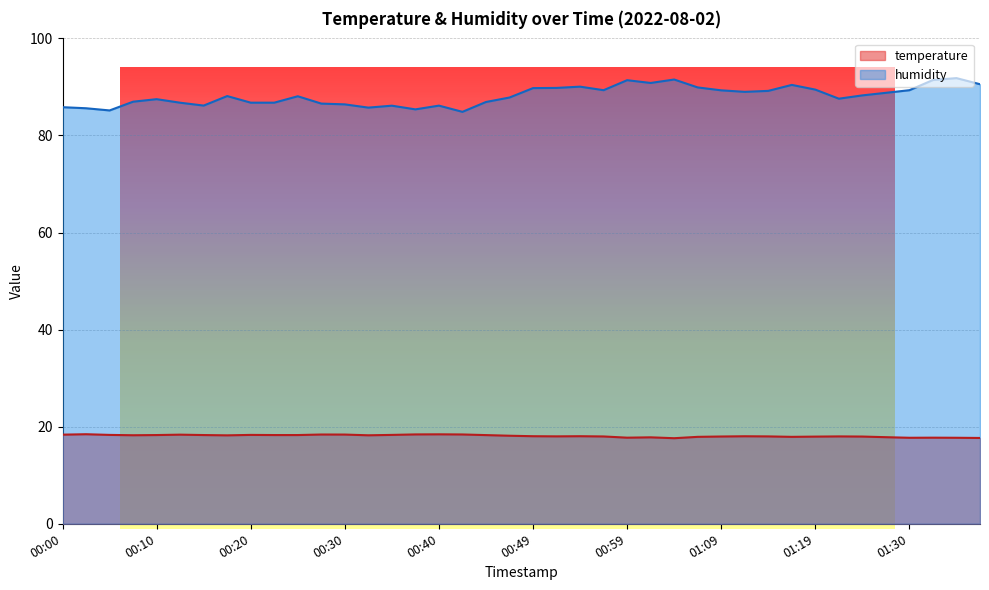

What is the difference between the temperature values at 01:27 and 00:10?

0.4